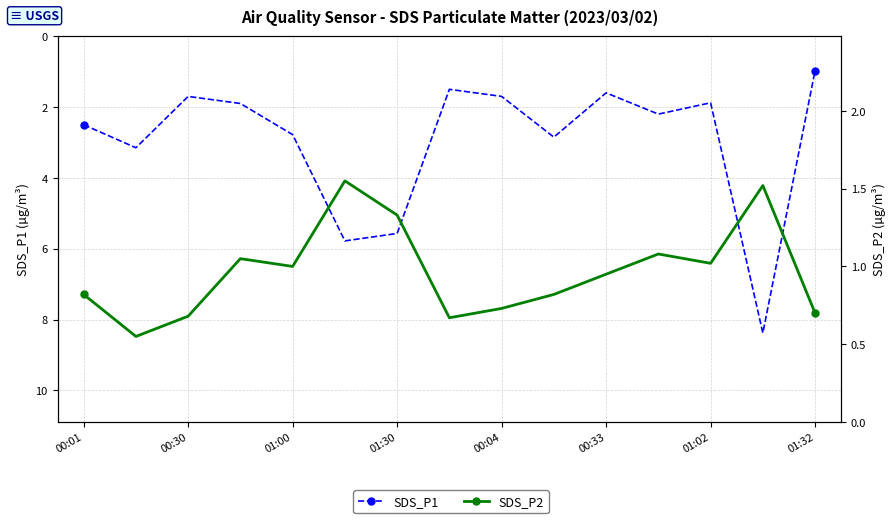

What value does the SDS_P1 series have at 00:33?

1.6